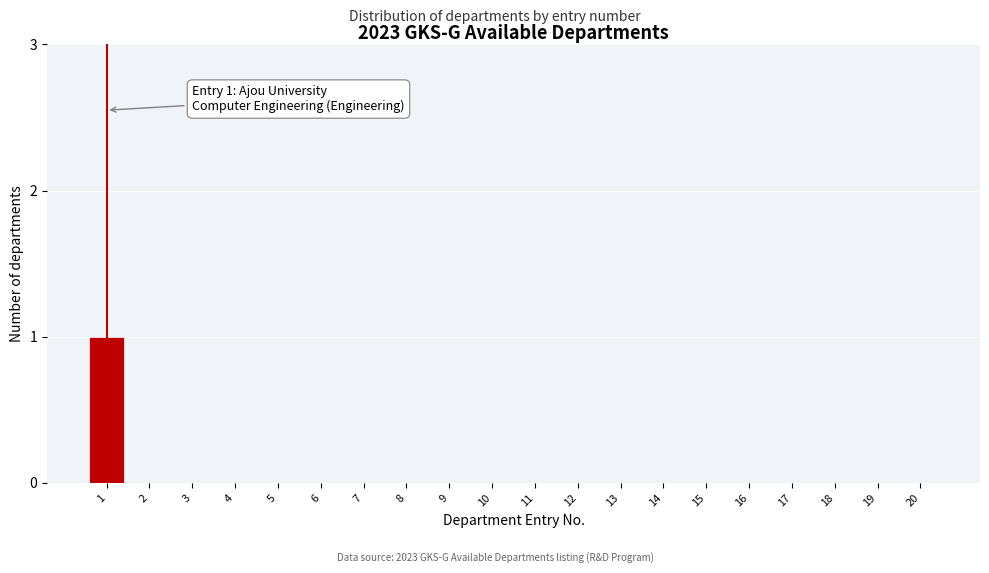

Reading left to right, extract all data points from this chart.

1=1	2=0	3=0	4=0	5=0	6=0	7=0	8=0	9=0	10=0	11=0	12=0	13=0	14=0	15=0	16=0	17=0	18=0	19=0	20=0